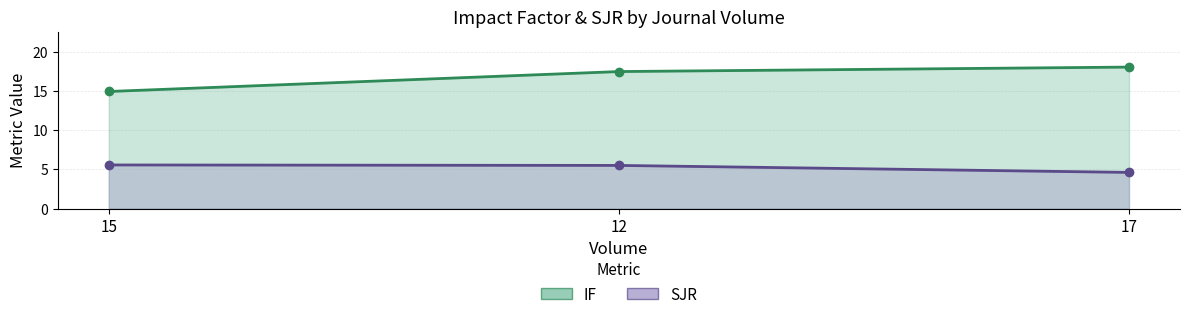

What is the label of the 3rd point from the right?

15